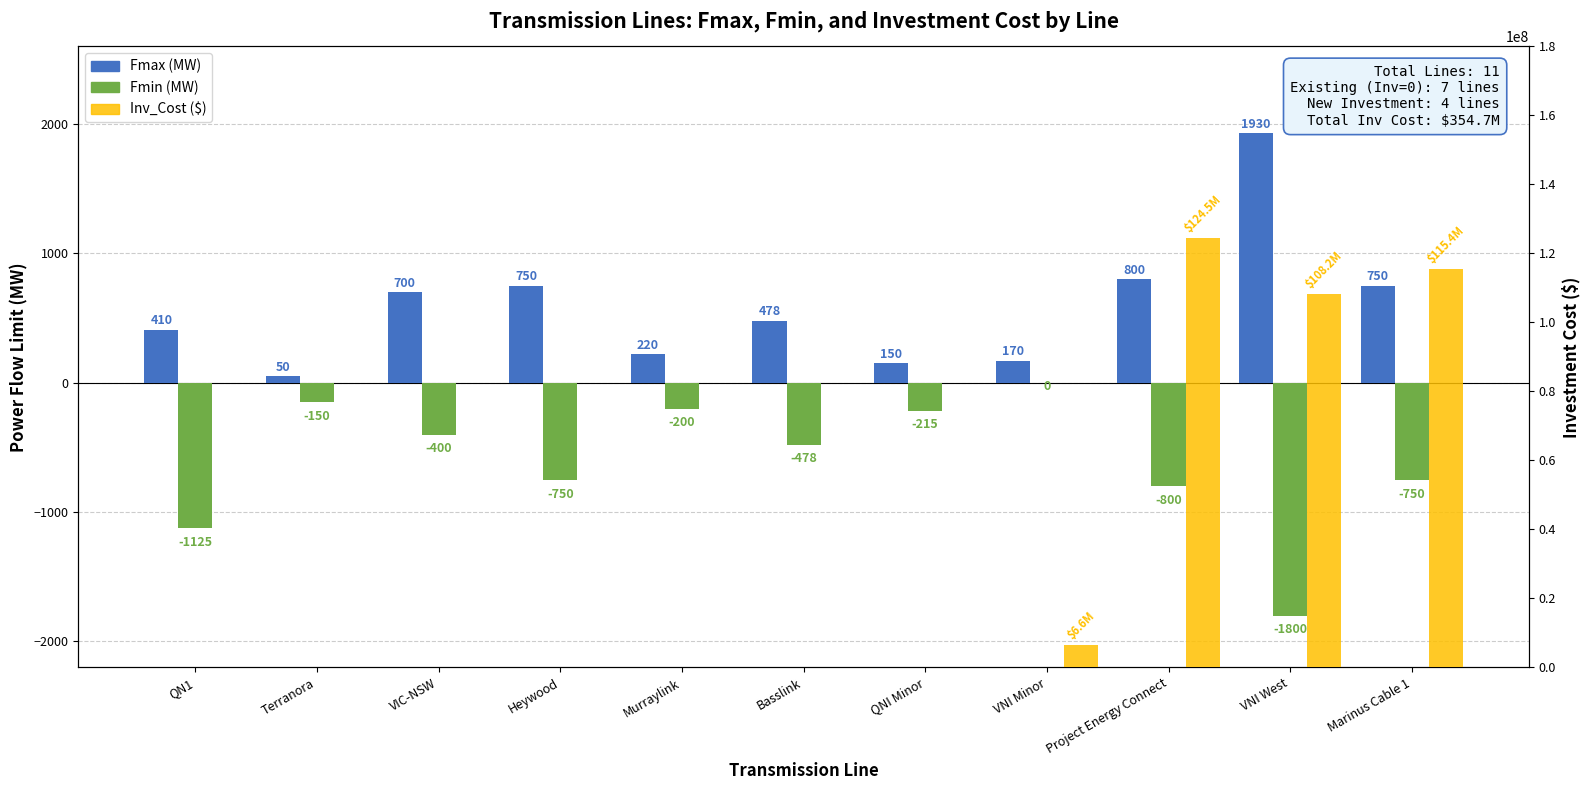

What is the average value of the Inv_Cost series?

32247054.7